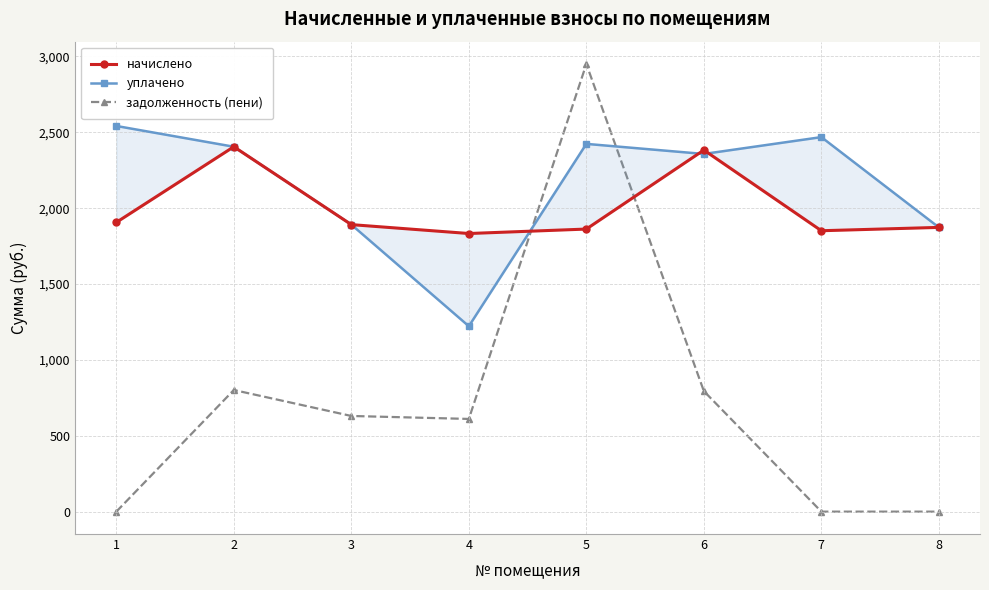

What is the value of the задолженность (пени) point at the 3rd from the left?

630.5